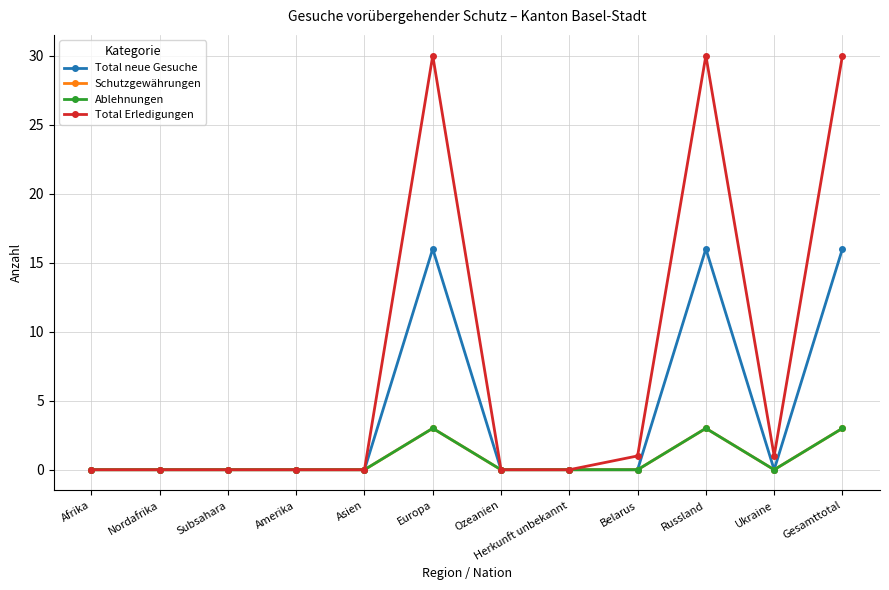

Where is the first local maximum for Ablehnungen?

Europa